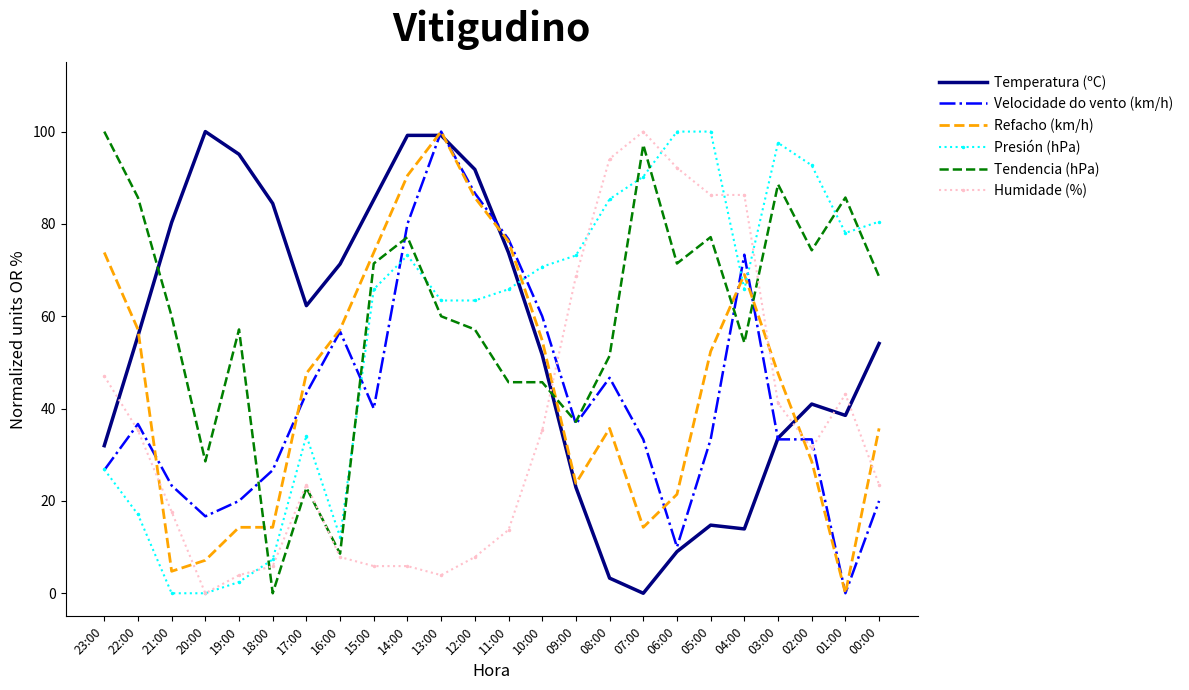

The value of Refacho (km/h) at 13:00 is 65.6. True or false?

False